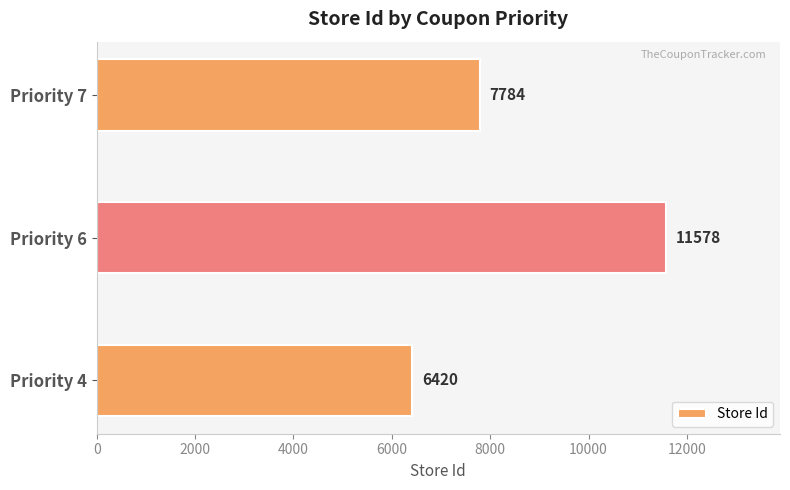

Where is the data nearest to the value 8999?

Priority 7